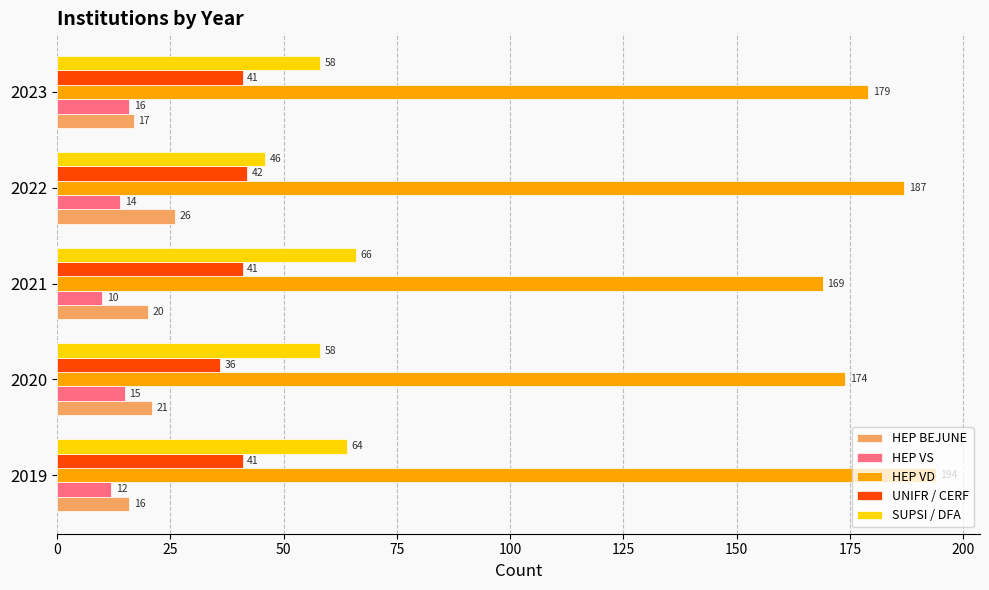

At which category does the chart reach its peak across all series?

2019